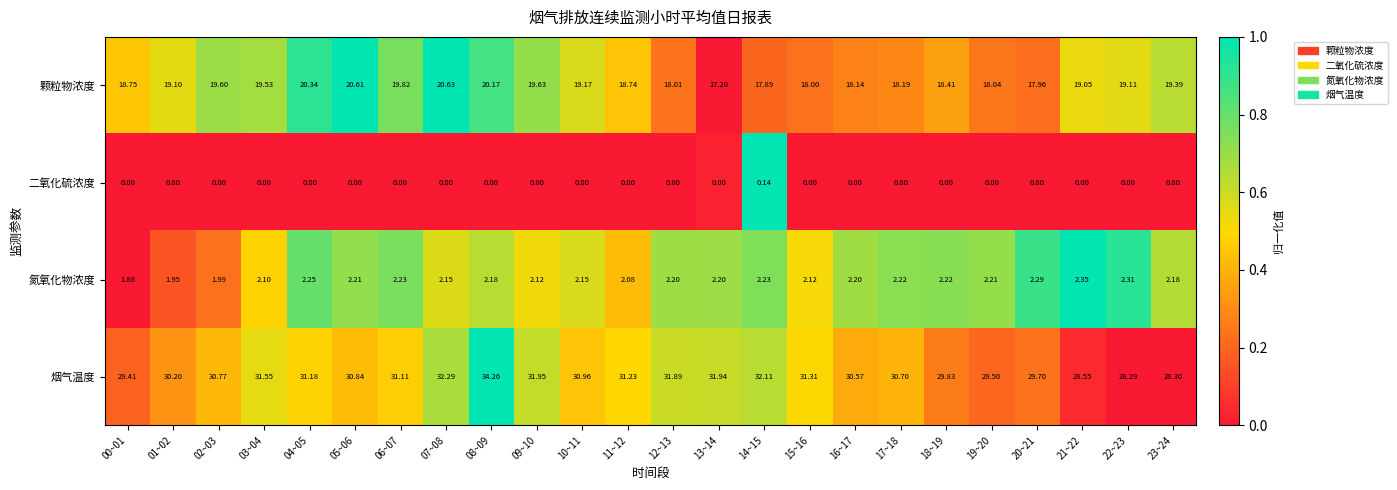

Which series has the largest total across all categories?

烟气温度